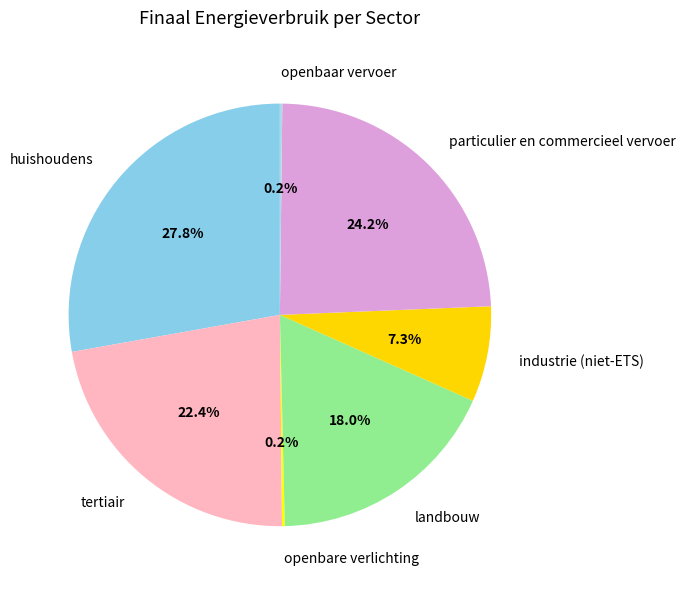

Is there any slice that represents more than half of the pie?

No